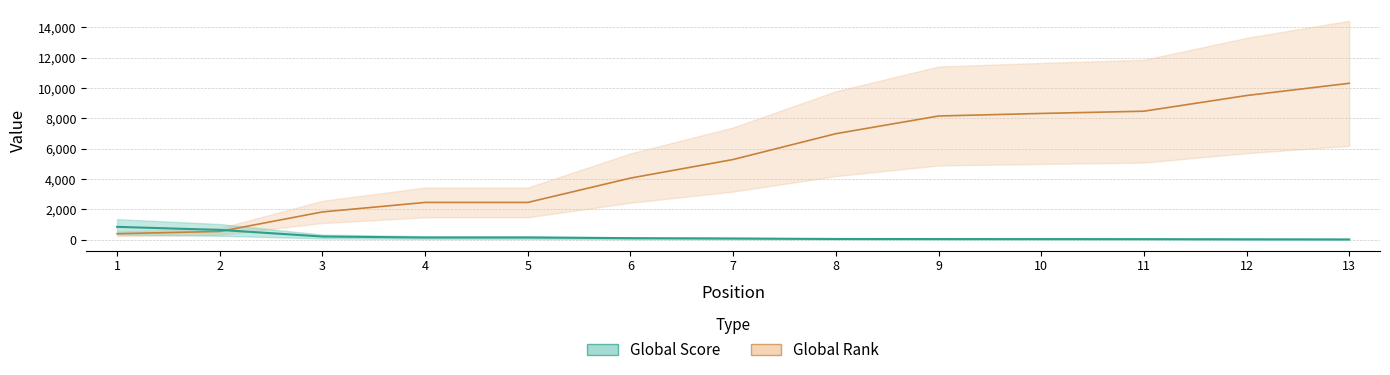

What is the spread (max minus min) of values at 1?

451